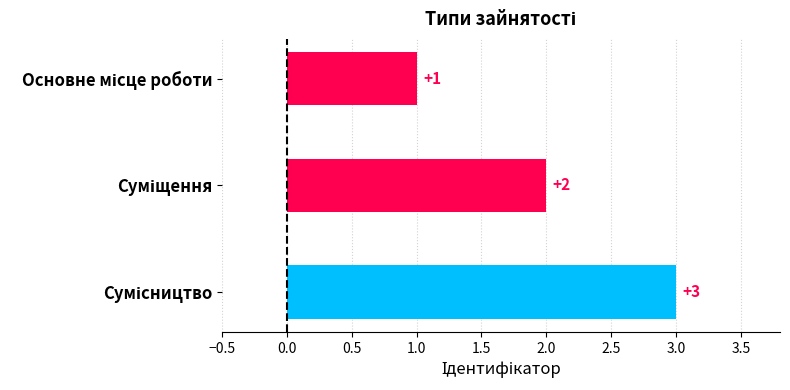

Are the bars grouped side by side (vs. stacked)?

No